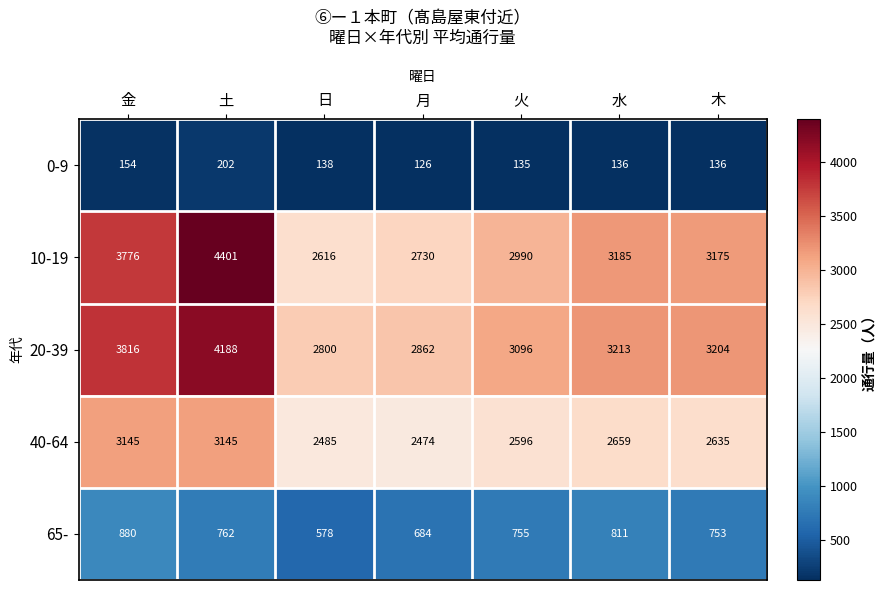

Is it true that 20-39 equals 2800 at 日?

True